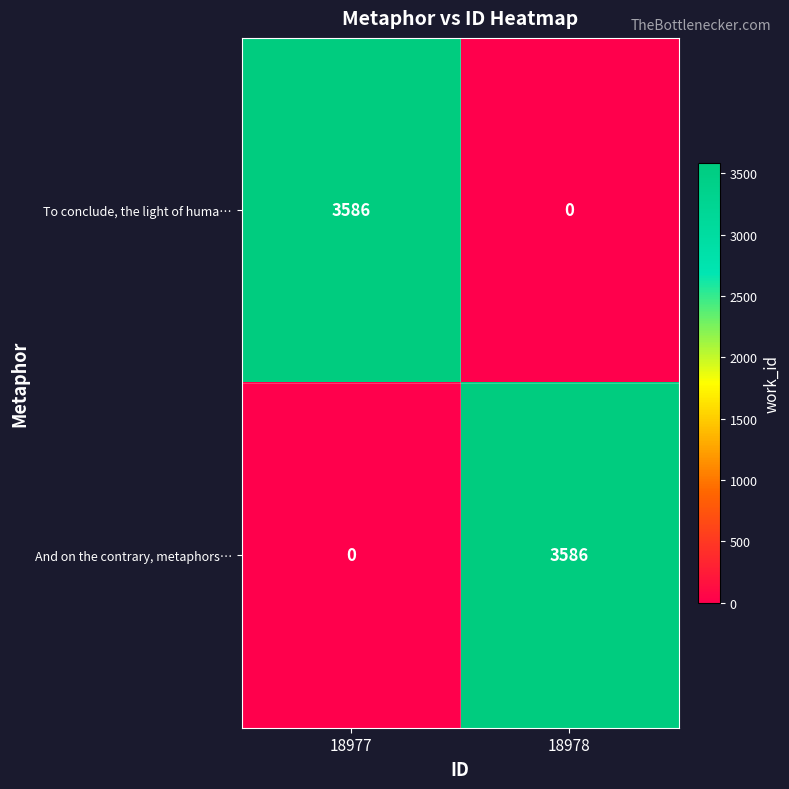

What is the total value across all series at 18977?

3586